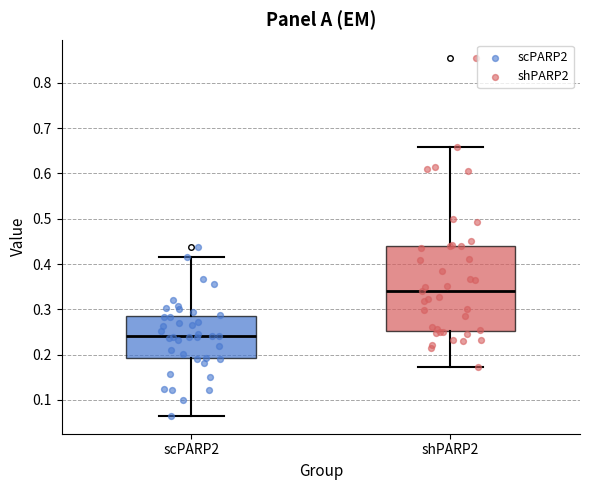

Which box's median line is the lowest?

scPARP2